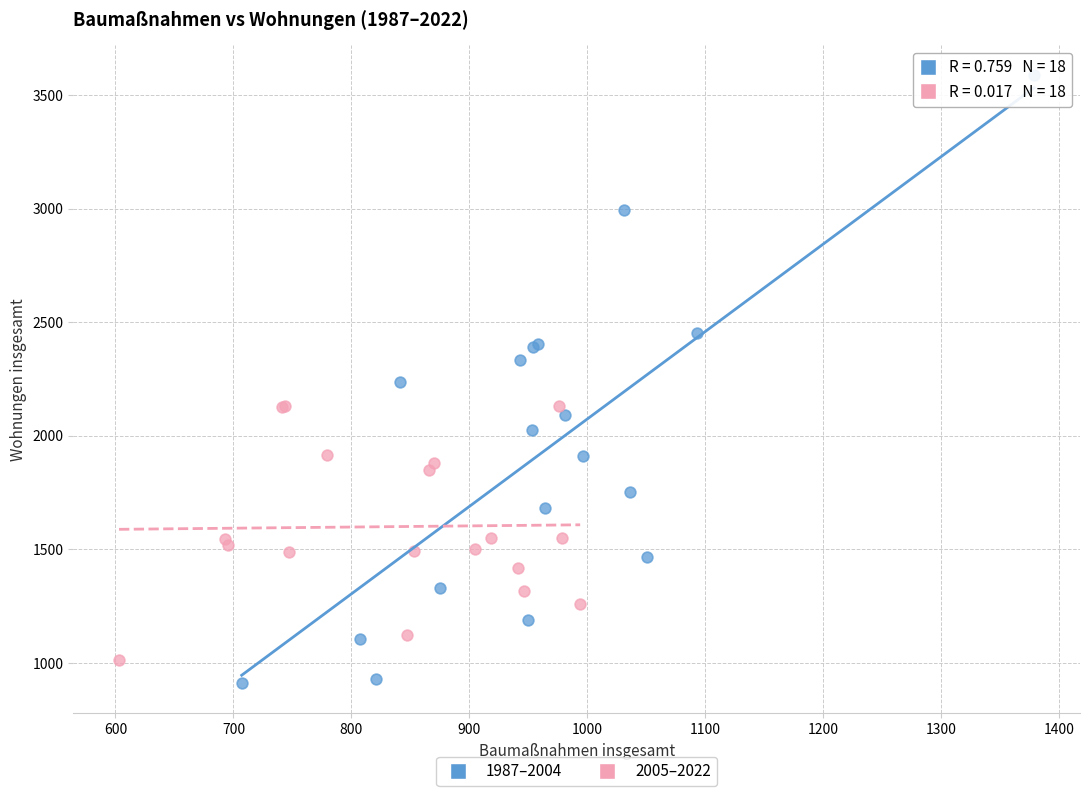

Which series reaches the maximum Y coordinate?

1987–2004